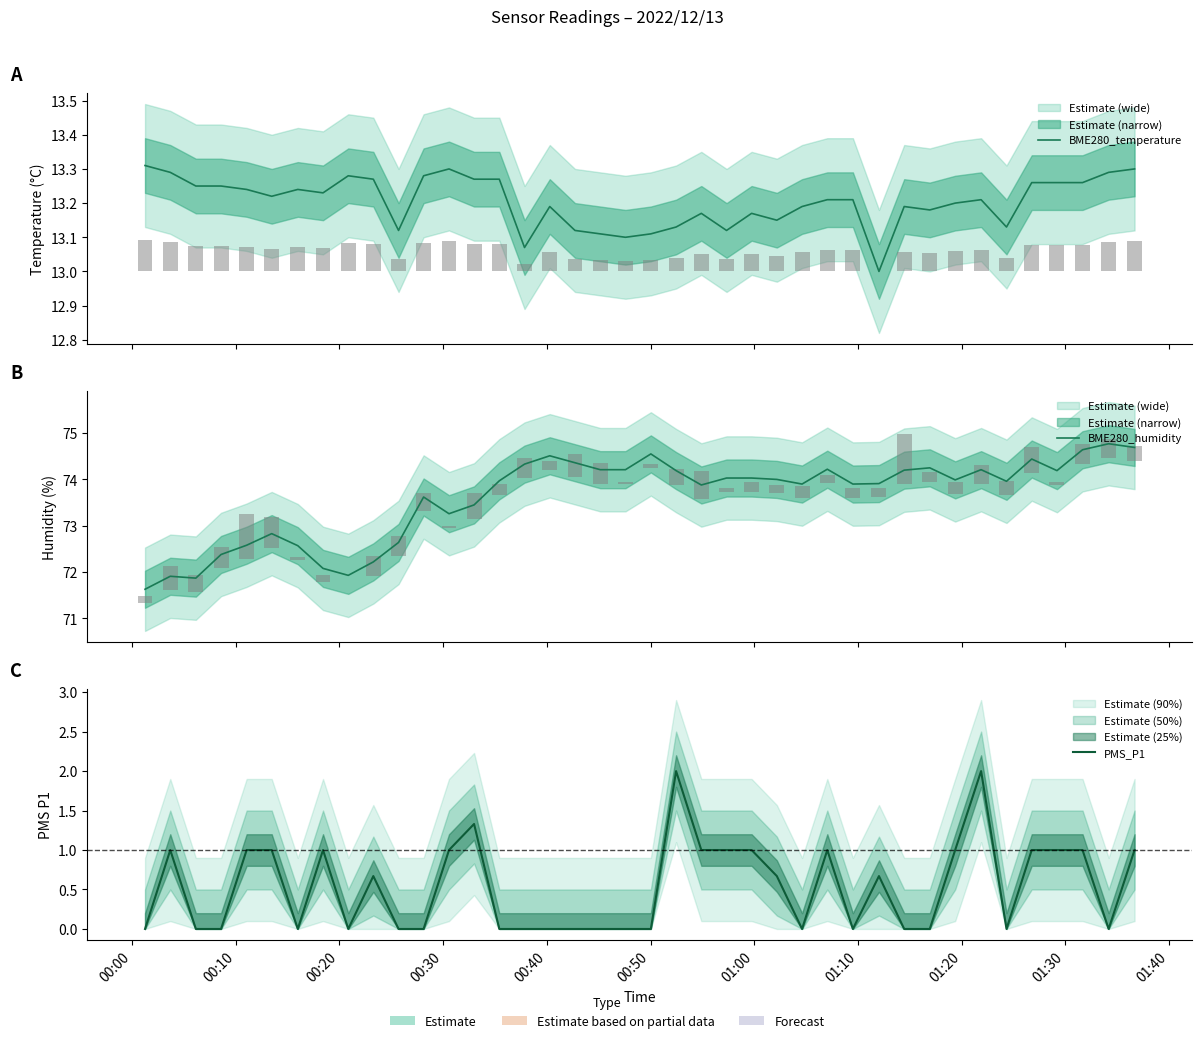

How many categories are shown in the chart?

40